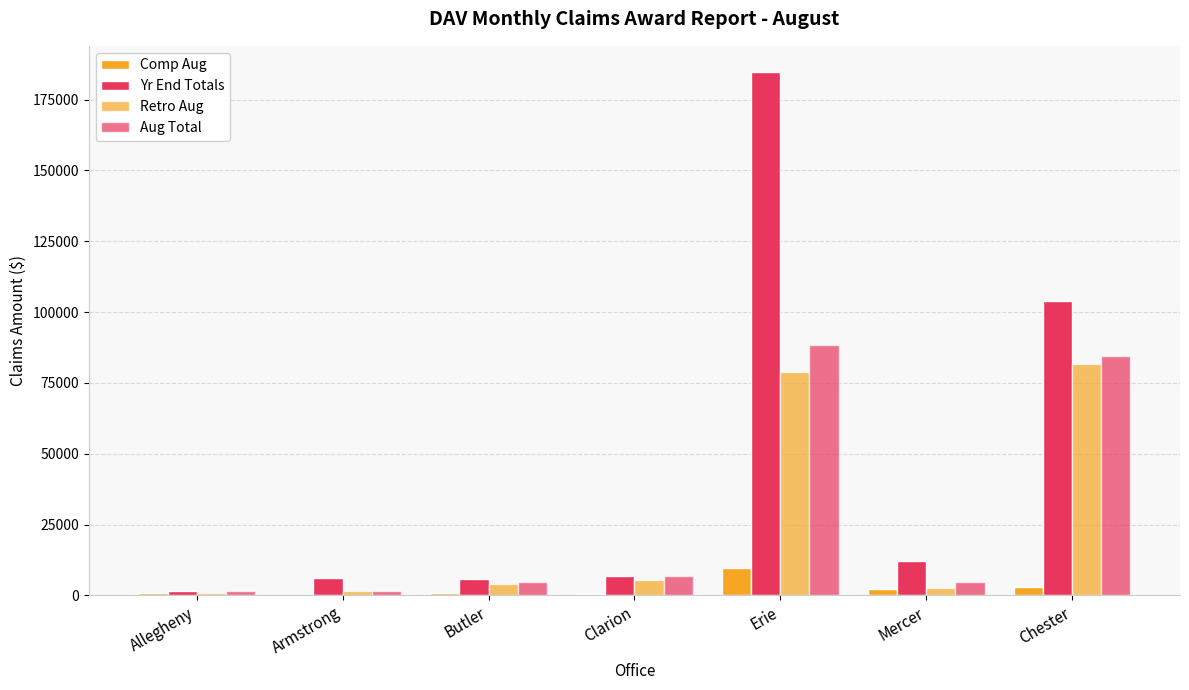

Reading left to right, extract all data points from this chart.

Comp Aug: 735	102	819	319	9582	2105	2858
Yr End Totals: 1470	6088	5833	6972	184707	12054	104039
Retro Aug: 735	1610	4058	5599	78693	2634	81578
Aug Total: 1470	1712	4877	6972	88275	4739	84436